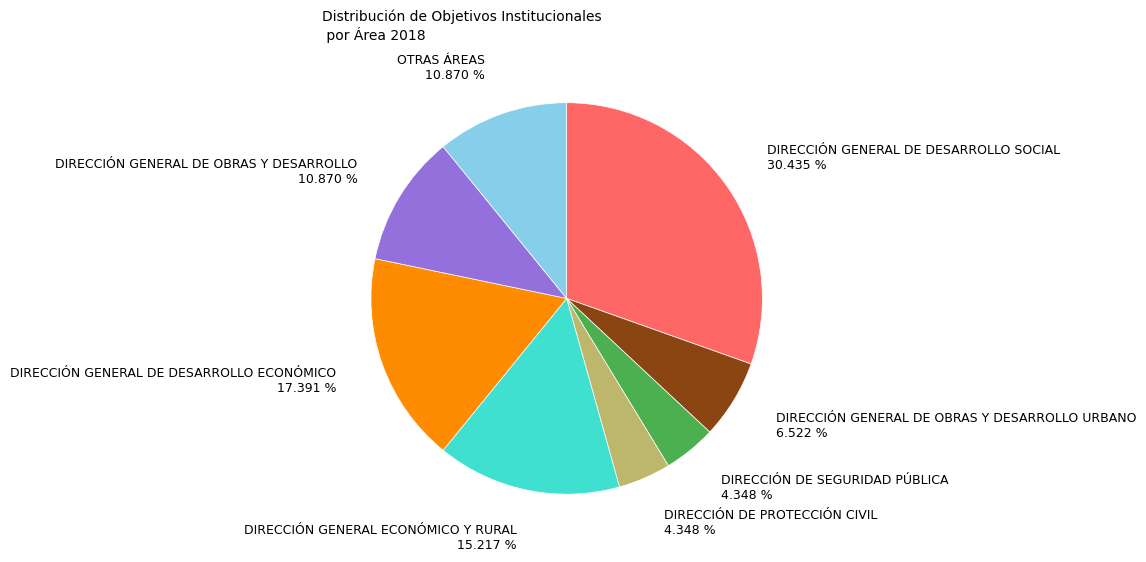

Which category has the biggest portion of the pie?

DIRECCIÓN GENERAL DE DESARROLLO SOCIAL